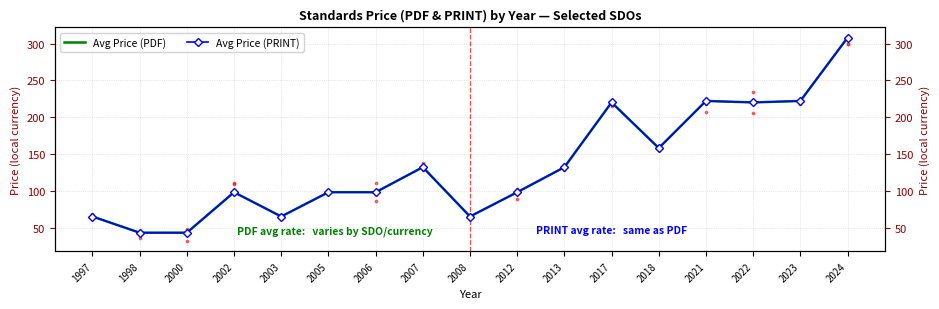

What are all the series names shown in the legend?

Avg Price (PDF), Avg Price (PRINT)